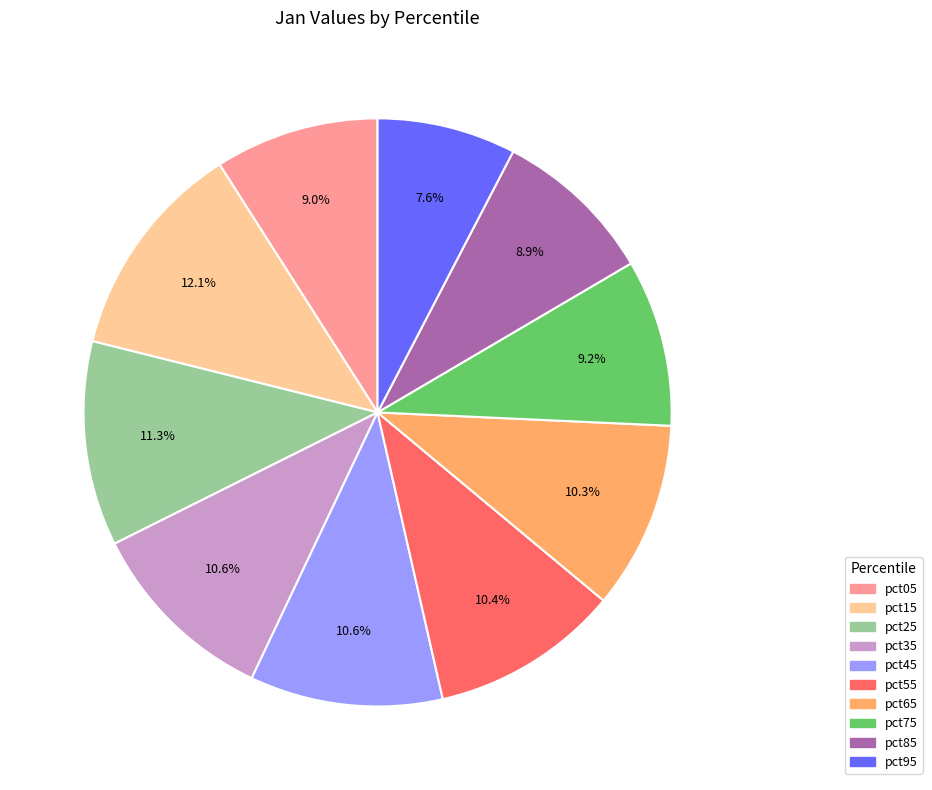

What portion of the pie excludes pct15?

87.9%